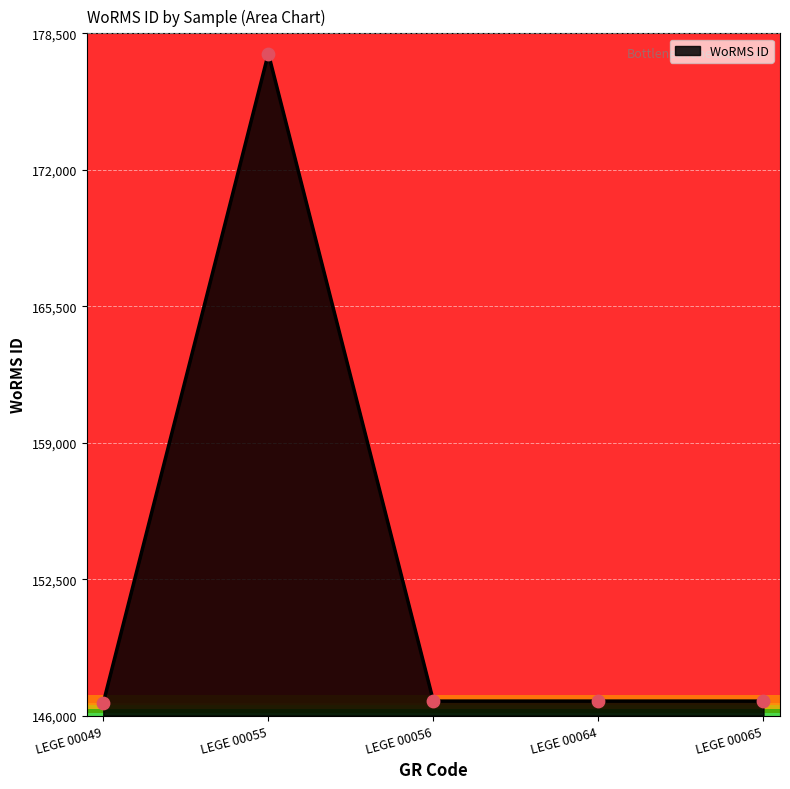

Approximately how many times larger is the value at LEGE 00065 compared to LEGE 00064?

1.0